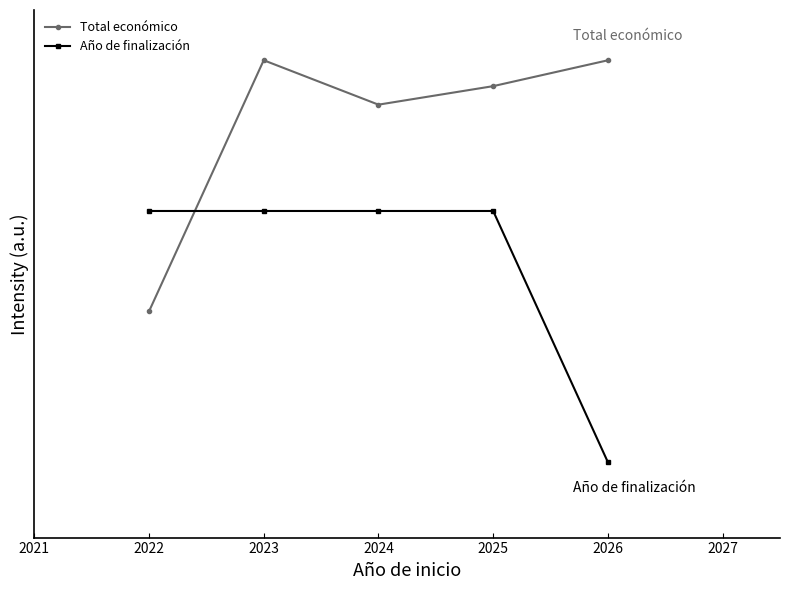

What are all the series names shown in the legend?

Total económico, Año de finalización